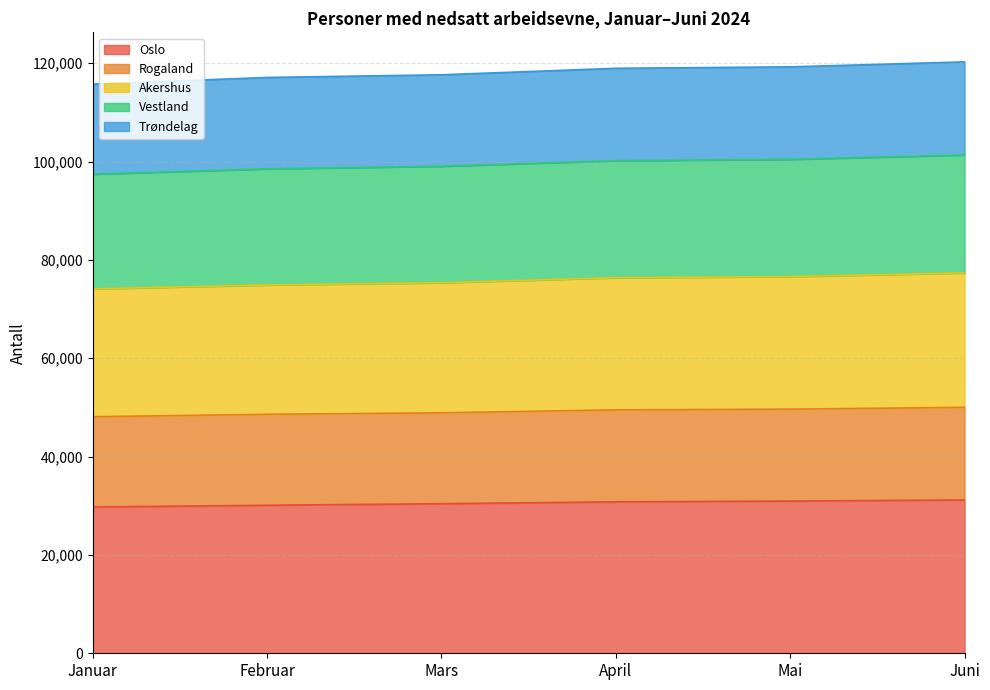

What is the lowest value of the Oslo series?

29756